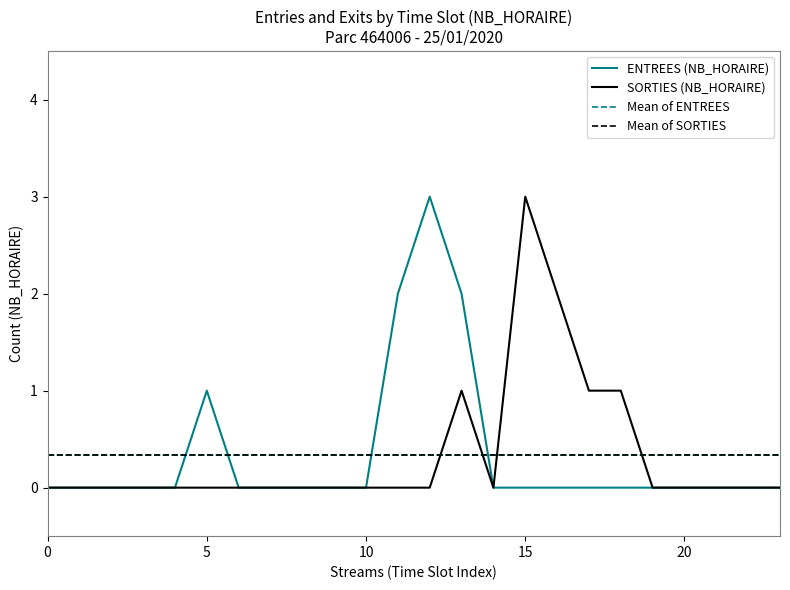

Does the chart display data point markers on the line(s)?

No